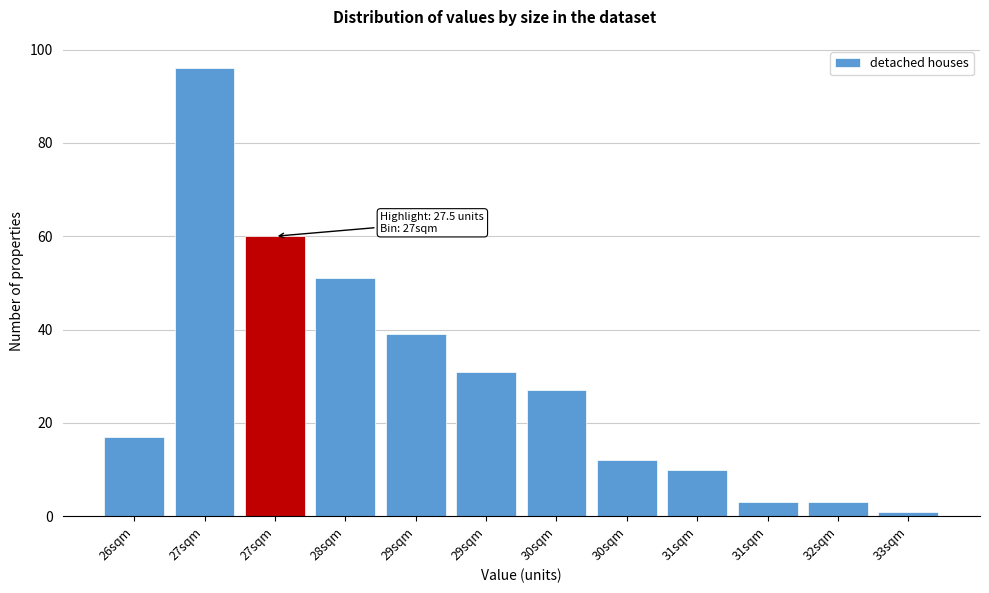

How many values are below 27?

6